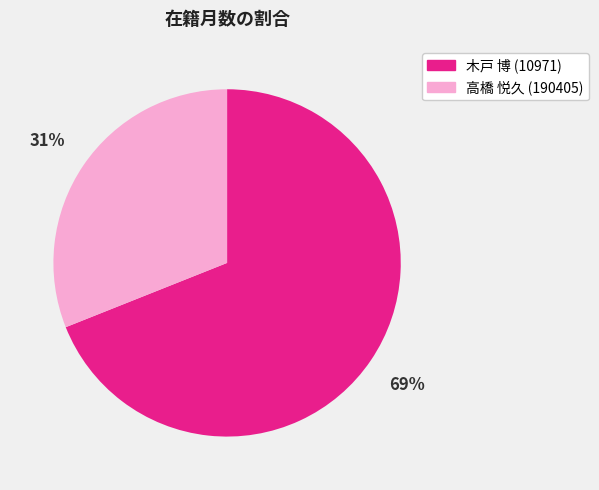

The 木戸 博 (10971) slice represents 61% of the pie. True or false?

False